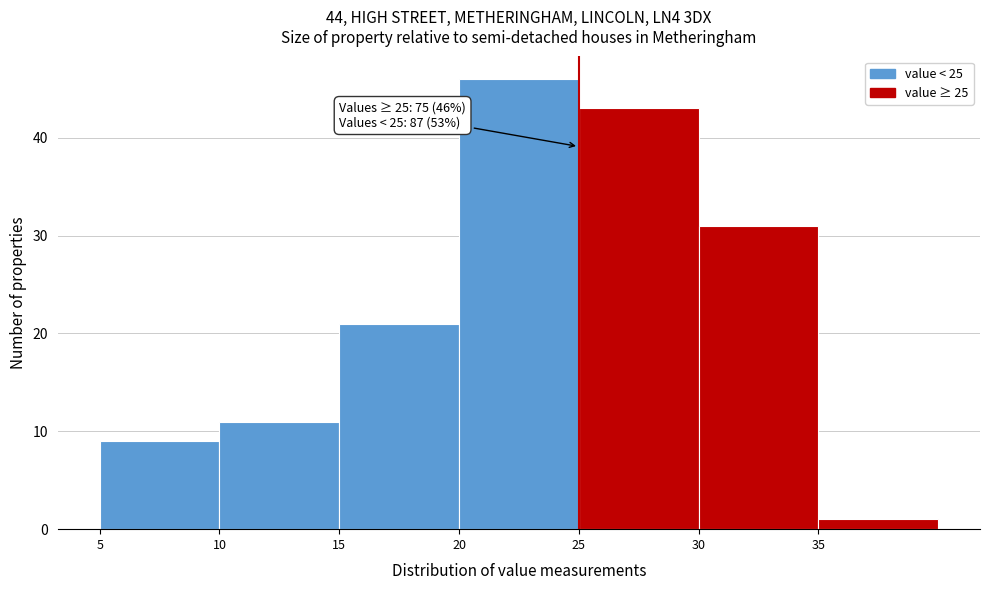

Which range on the x-axis has the tallest bar?

20 to 25